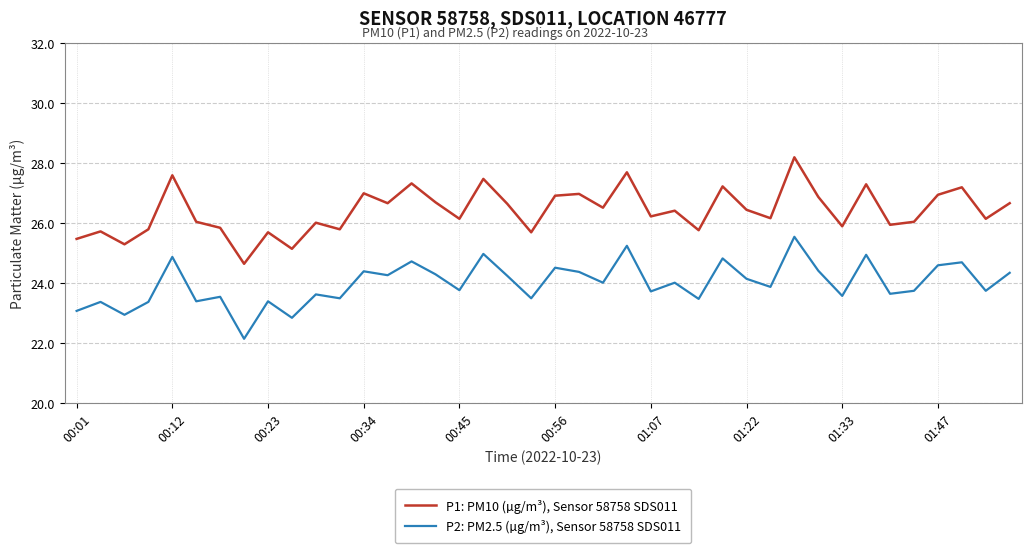

List the series in order of their peak value, highest first.

P1: PM10 (µg/m³), Sensor 58758 SDS011, P2: PM2.5 (µg/m³), Sensor 58758 SDS011